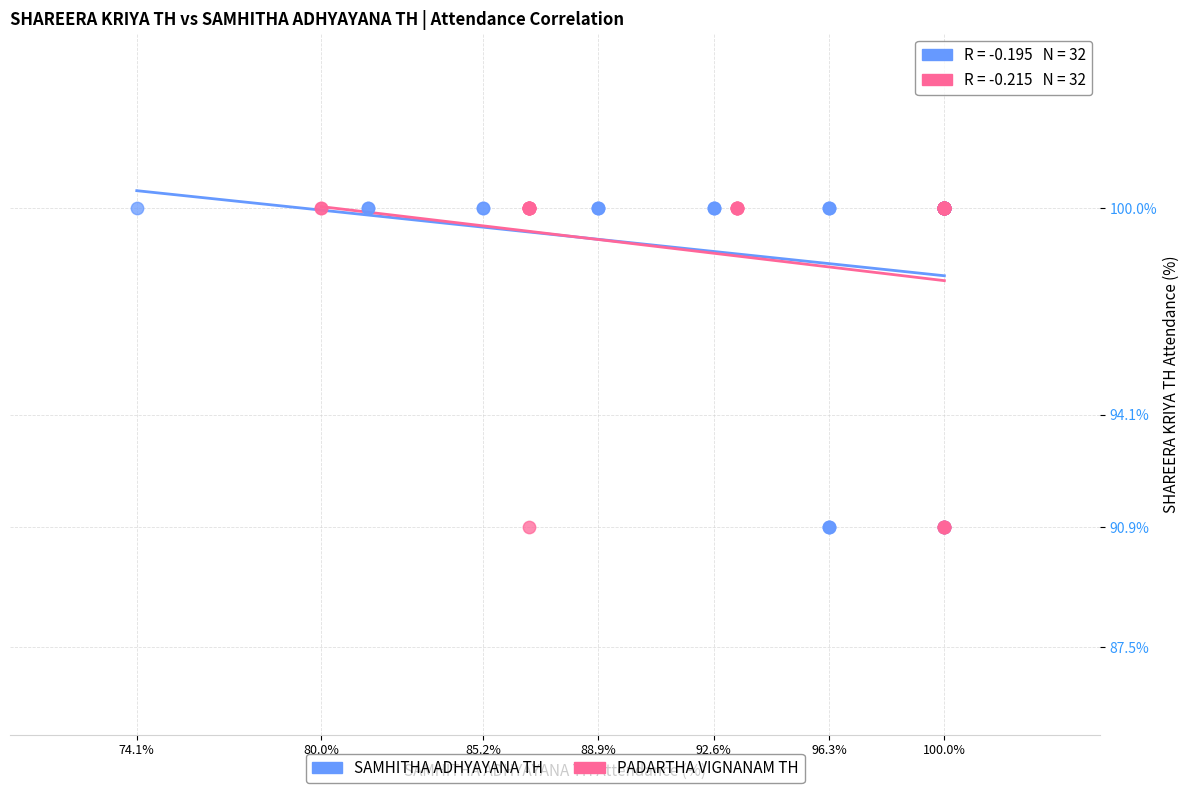

What are all the series names shown in the legend?

SAMHITHA ADHYAYANA TH, PADARTHA VIGNANAM TH